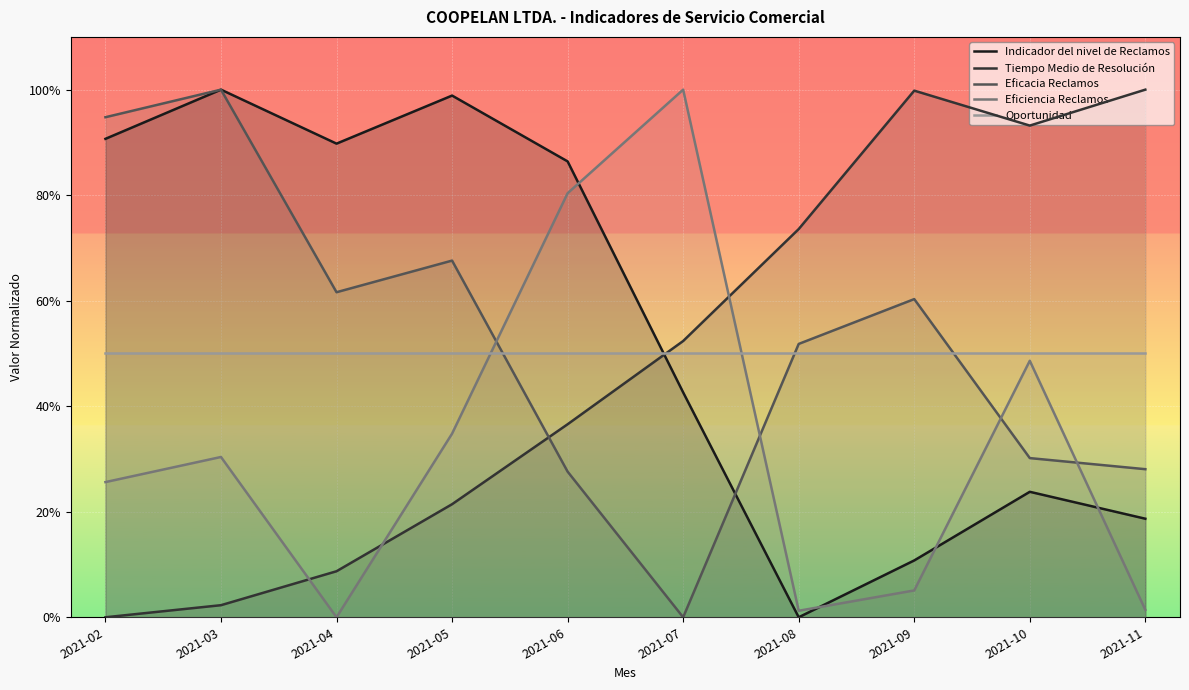

What is the value of the Indicador del nivel de Reclamos point at the 10th from the left?

0.2